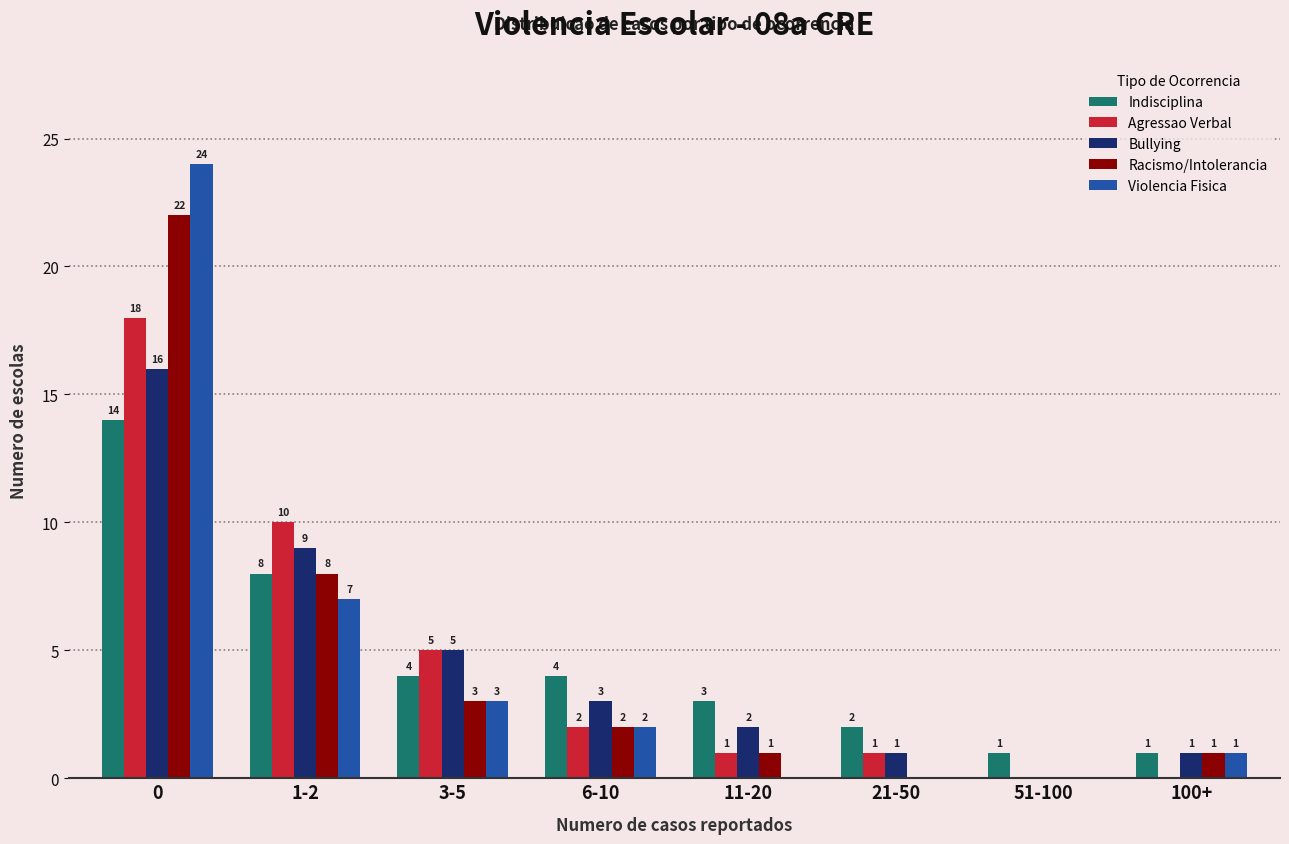

Is it true that Agressao Verbal equals 2 at 6-10?

True